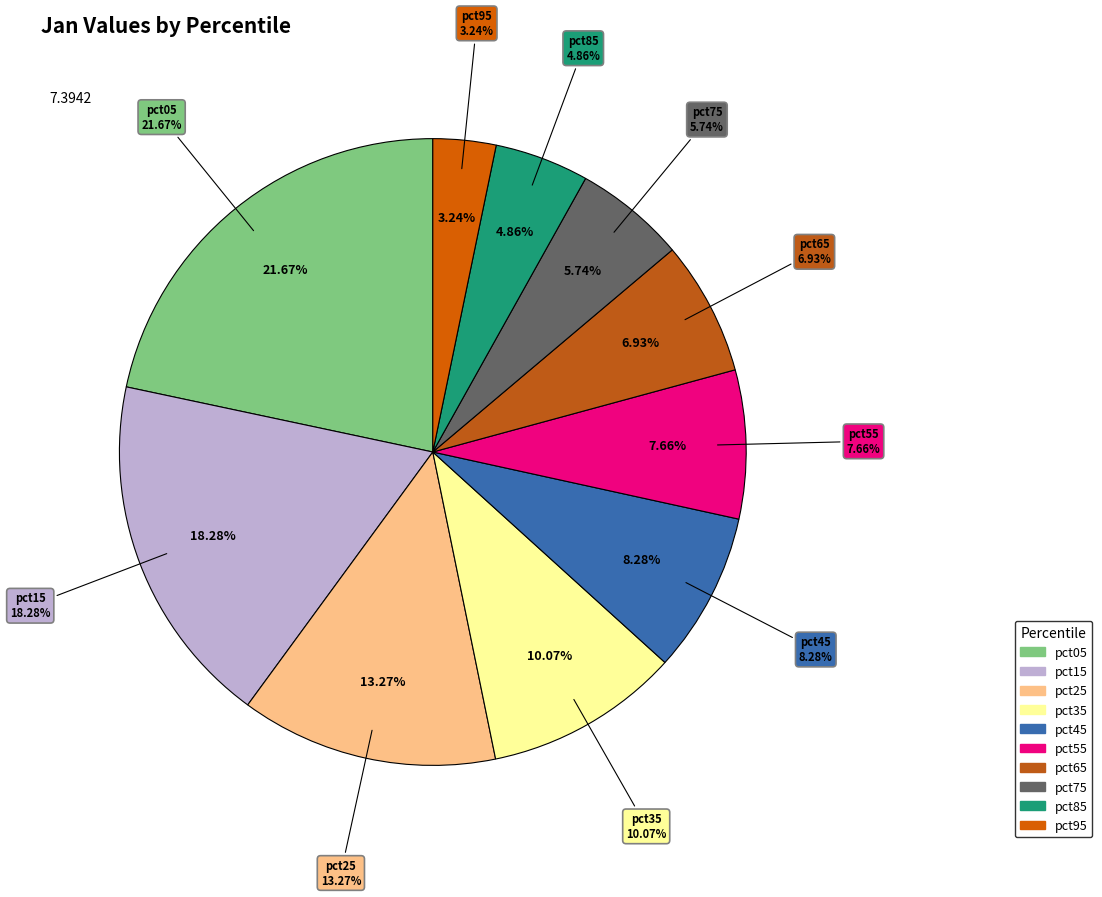

Which category has the biggest portion of the pie?

pct05